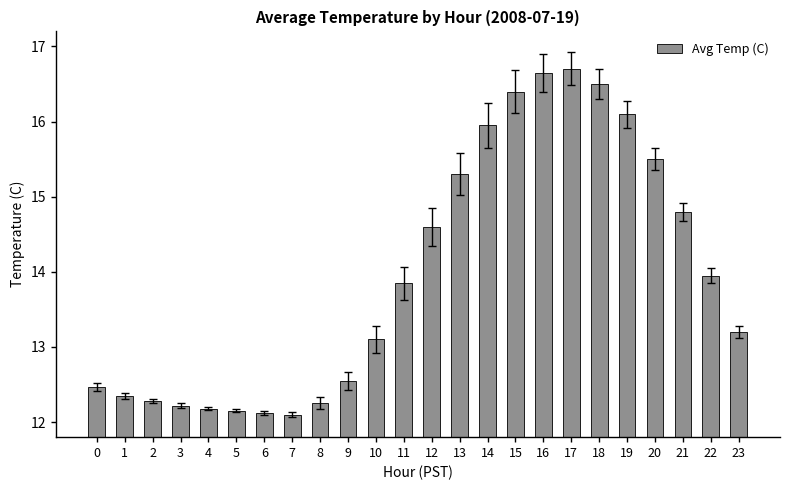

At which label does the data first exceed 13?

10